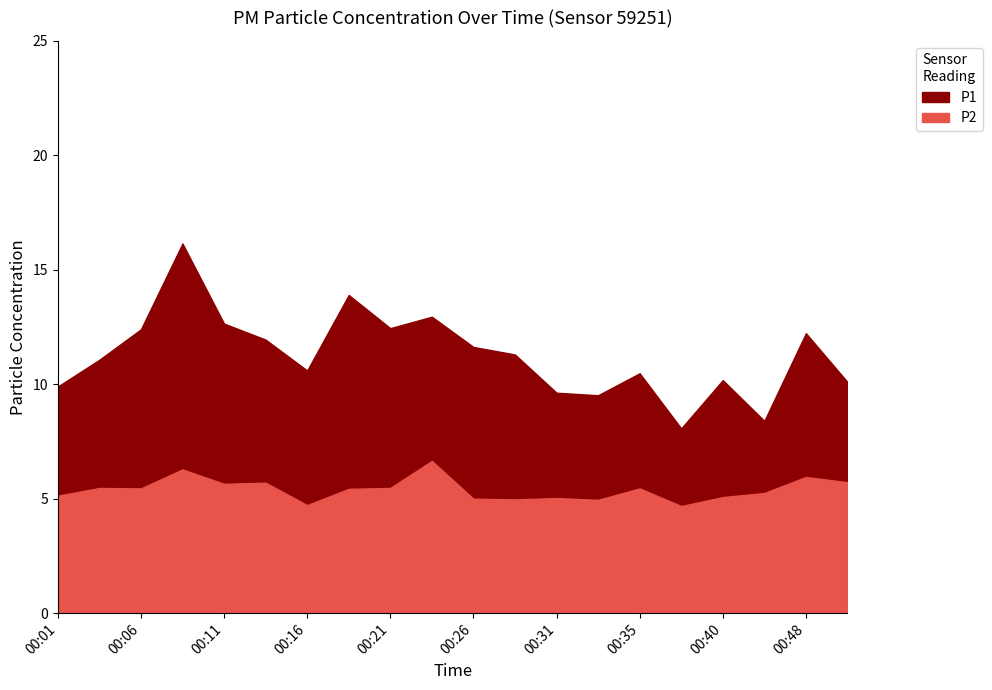

True or false: P2 and P1 cross at least once.

False